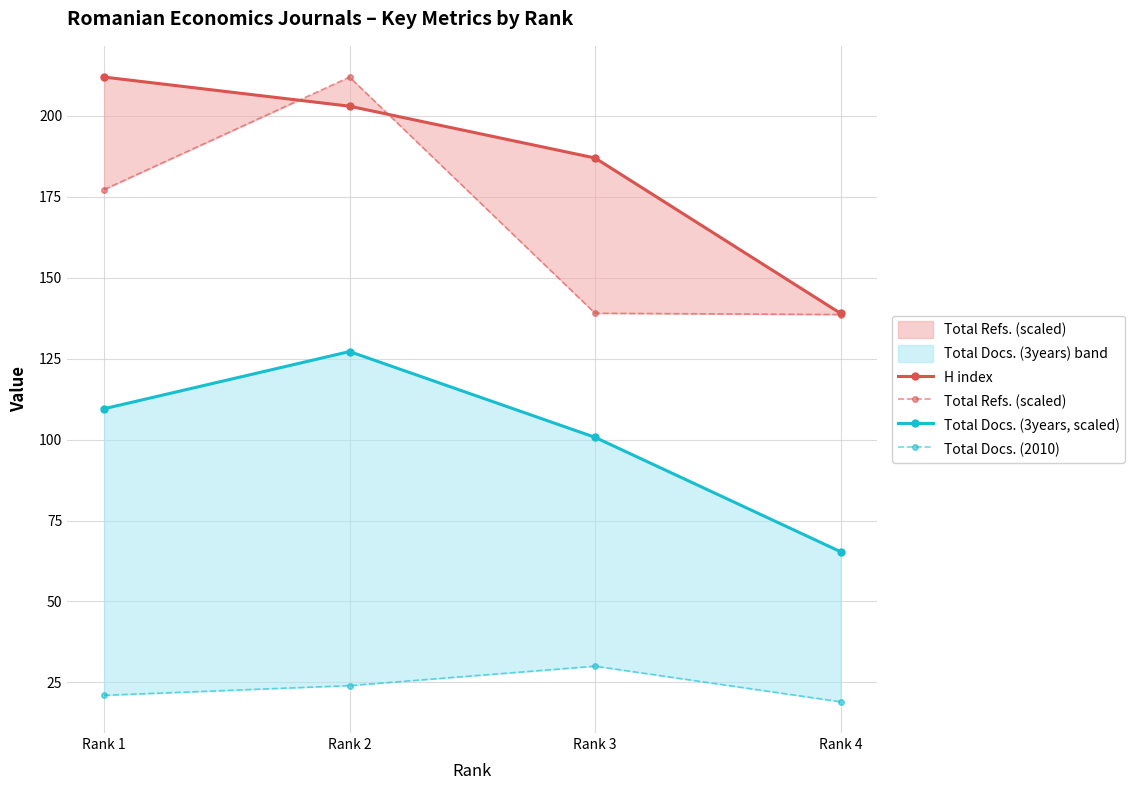

Reading left to right, extract all data points from this chart.

H index: Rank 1=212.0	Rank 2=203.0	Rank 3=187.0	Rank 4=139.0
Total Refs. (scaled): Rank 1=177.2	Rank 2=212.0	Rank 3=139.0	Rank 4=138.6
Total Docs. (3years, scaled): Rank 1=109.5	Rank 2=127.2	Rank 3=100.7	Rank 4=65.4
Total Docs. (2010): Rank 1=21.0	Rank 2=24.0	Rank 3=30.0	Rank 4=19.0